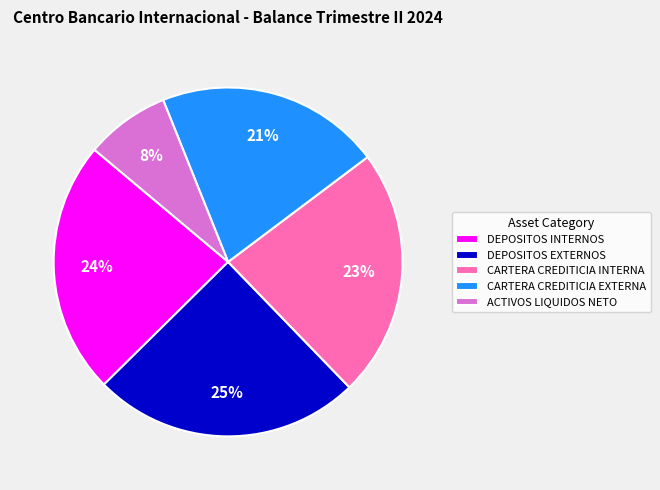

Count the number of slices in the pie.

5